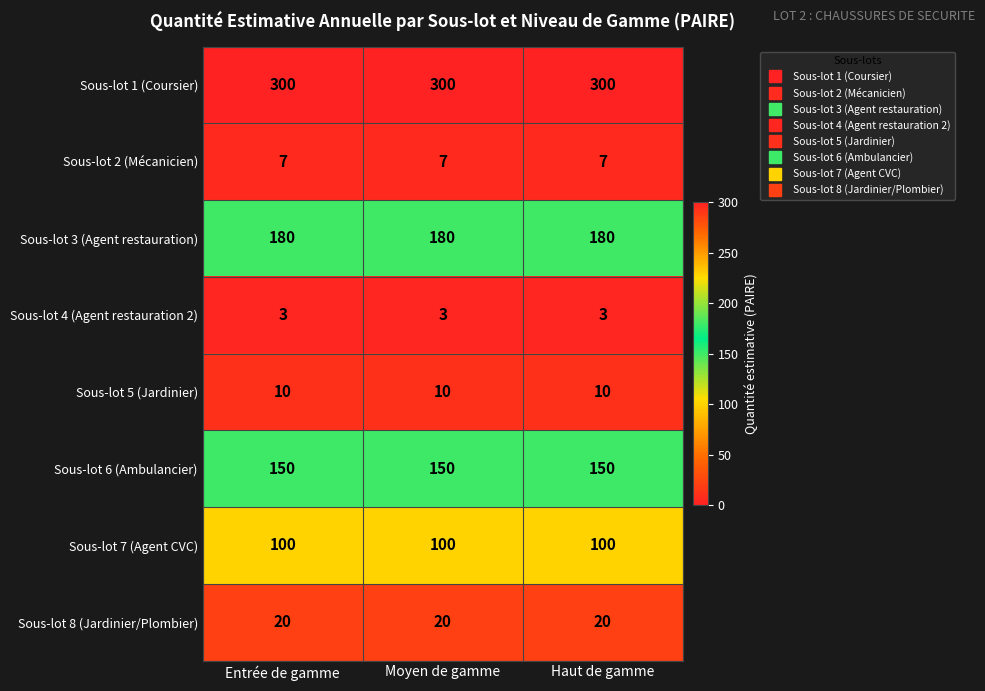

How many series are shown in this chart?

8